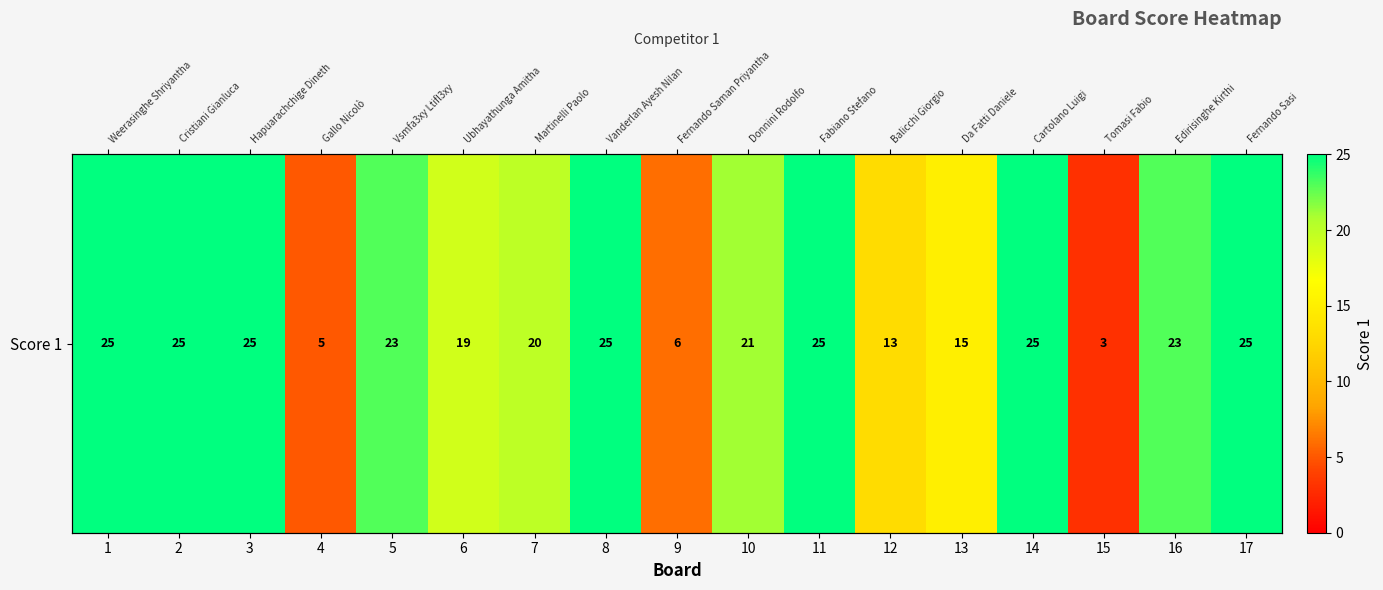

What is the approximate value at 2, to the nearest 10?

20